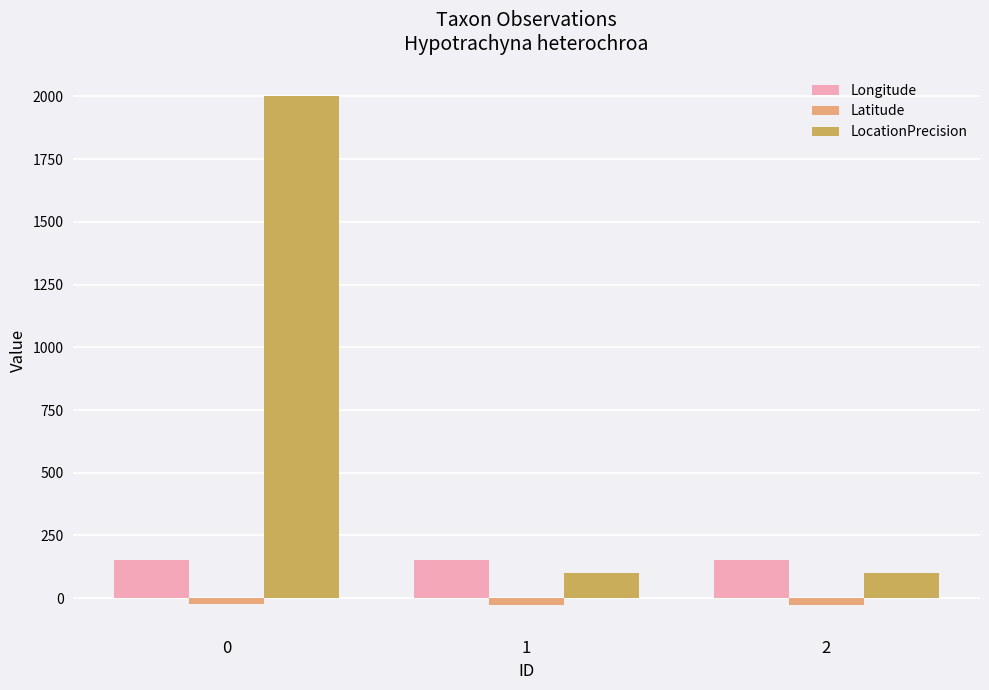

Which series has the largest range (max minus min)?

LocationPrecision